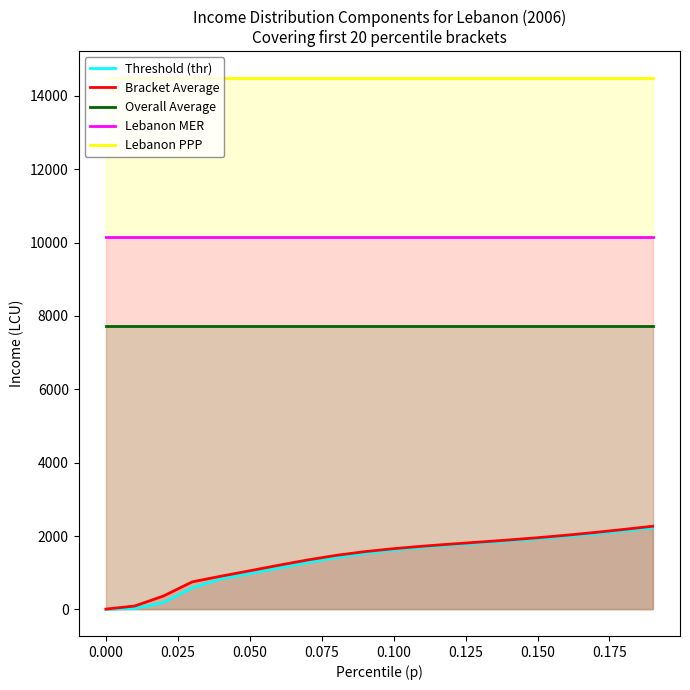

True or false: Lebanon MER and Threshold (thr) cross at least once.

False